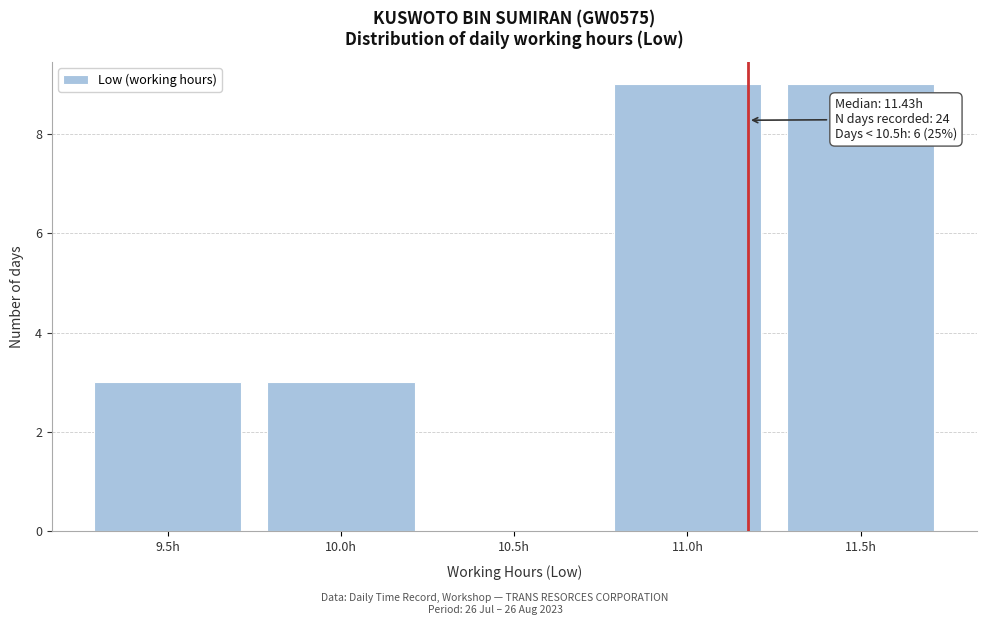

Reading left to right, extract all data points from this chart.

9.5h=3	10.0h=3	10.5h=0	11.0h=9	11.5h=9